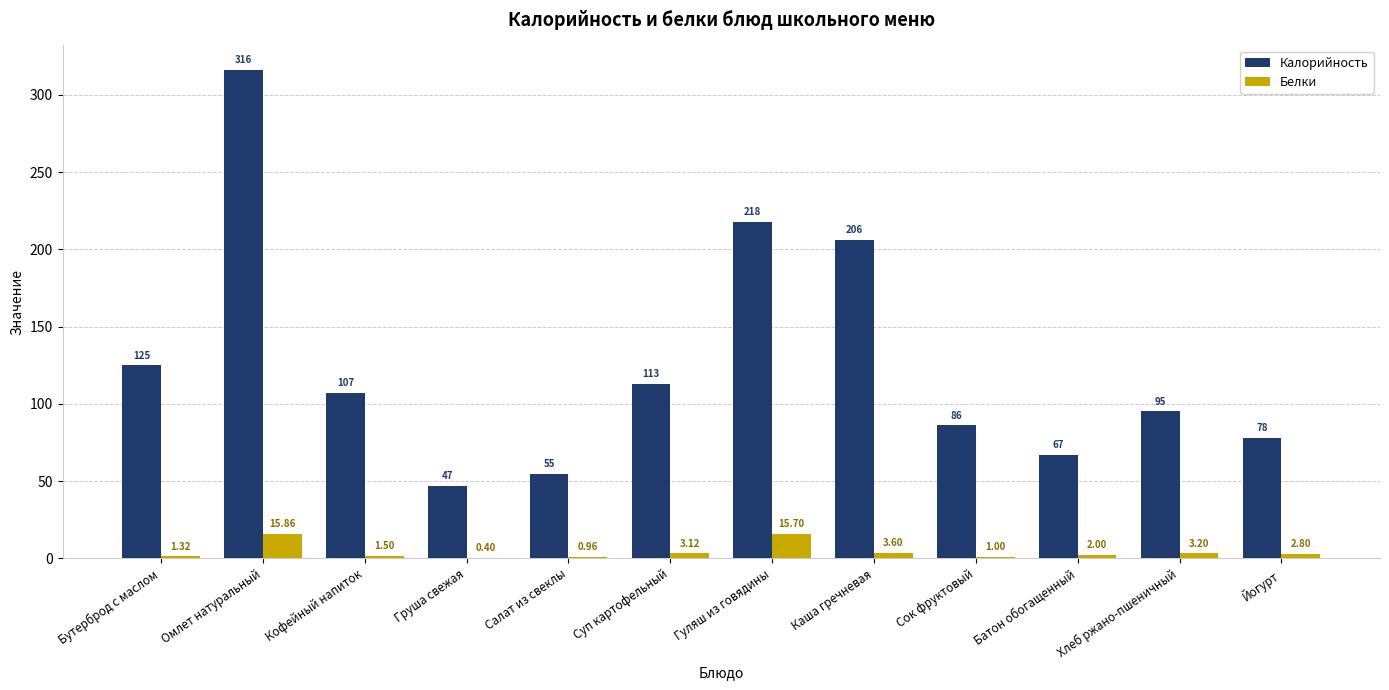

What is the approximate value of Калорийность at Кофейный напиток?

107.0